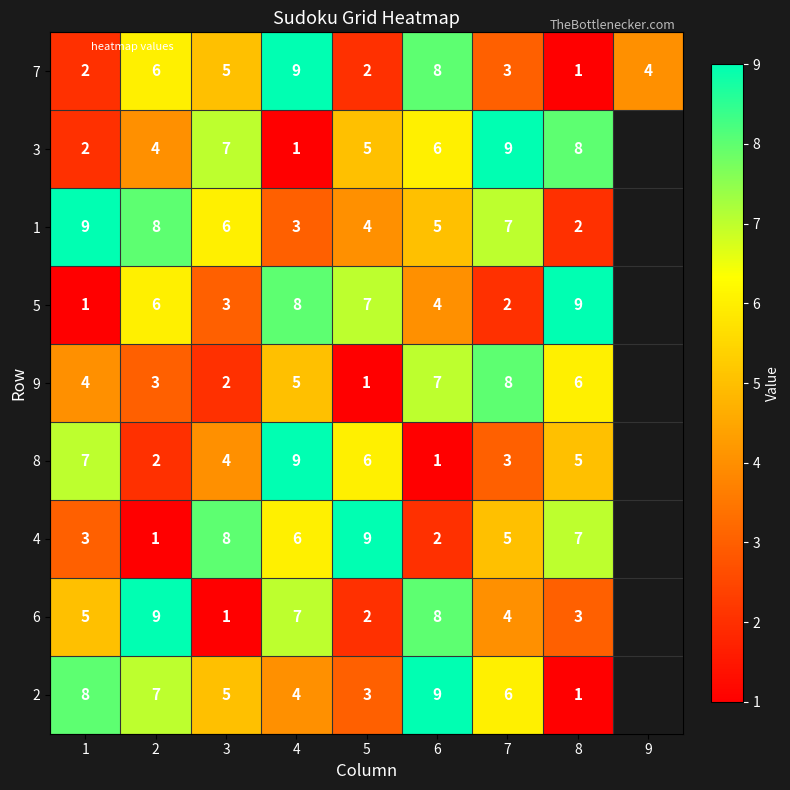

What is the difference between the 7 values at 2 and 6?

2.0